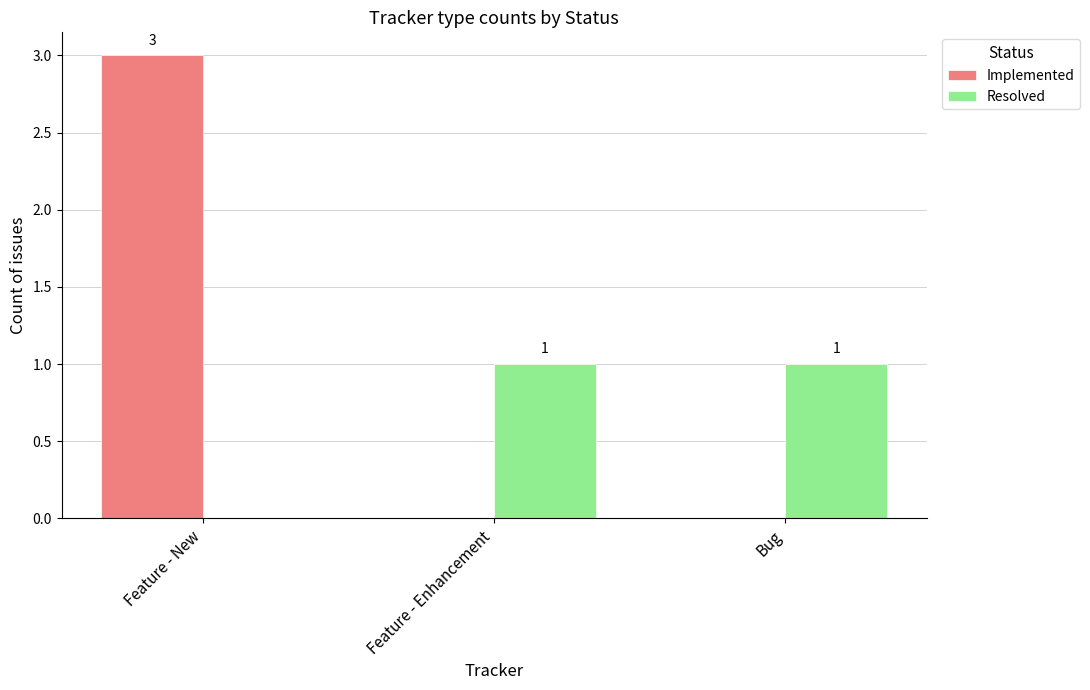

Is it true that Resolved equals 0 at Bug?

False